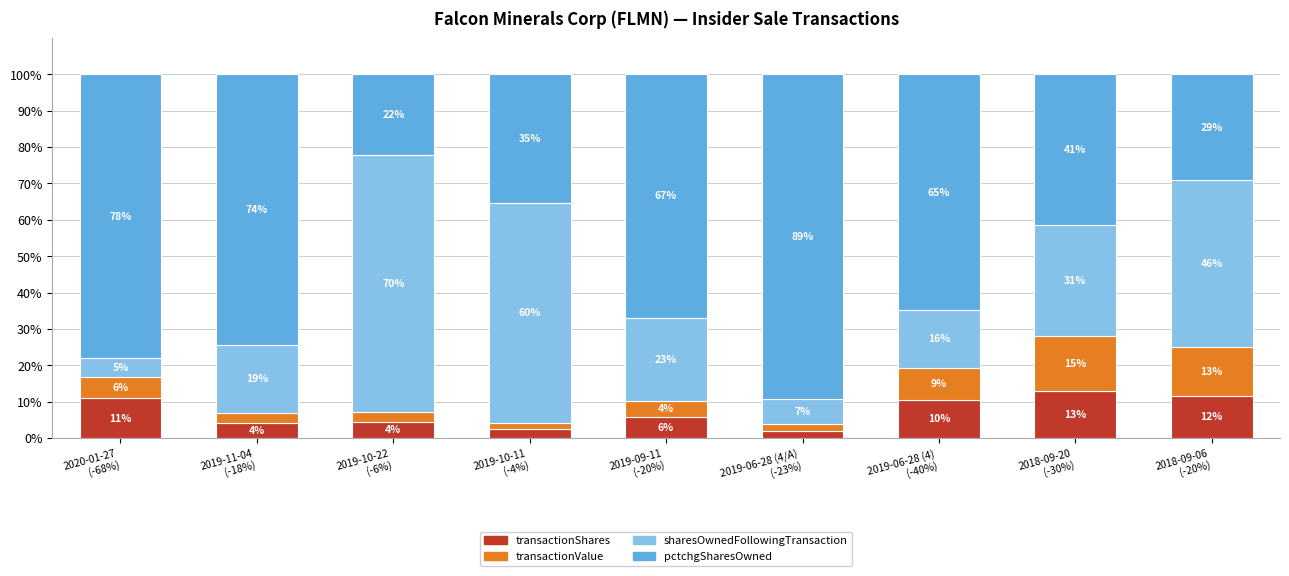

How many bars are there in total?

9